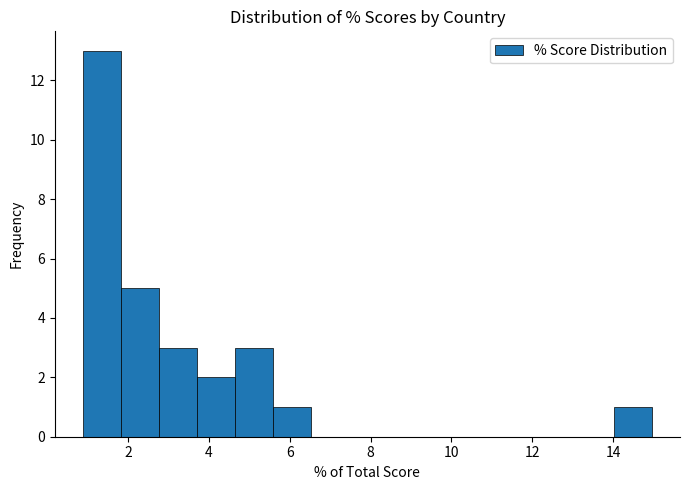

What is the height of the bar covering 2.8 to 3.6 on the x-axis? Neither the bar edges nor the heights are printed on the chart, so give them approximately, as read against the axes.

3